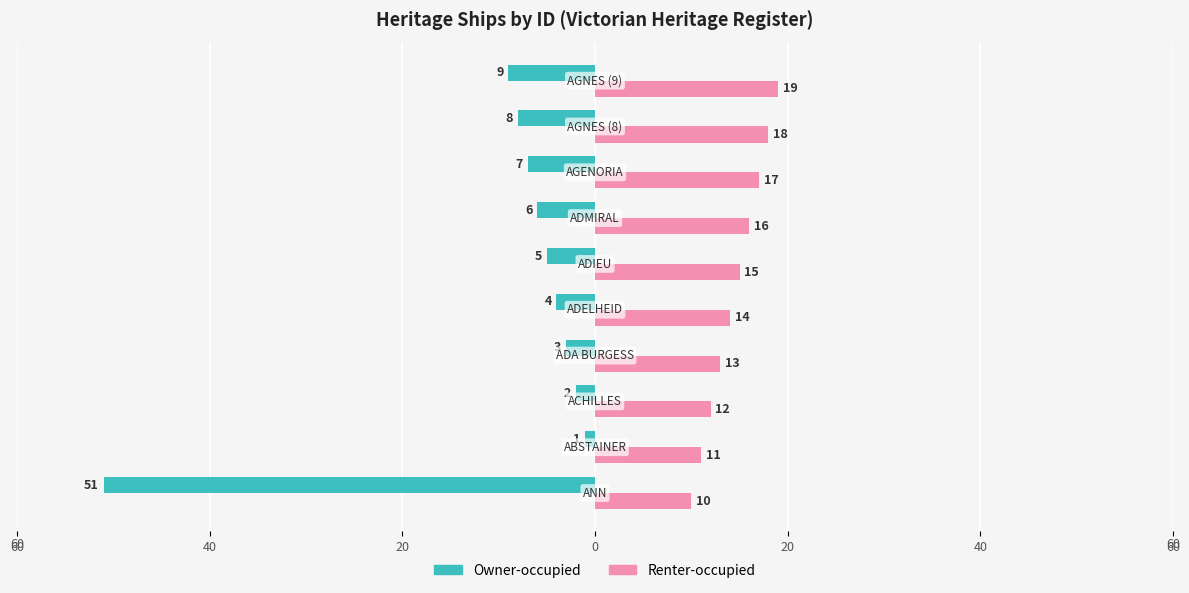

What are all the series names shown in the legend?

Owner-occupied, Renter-occupied